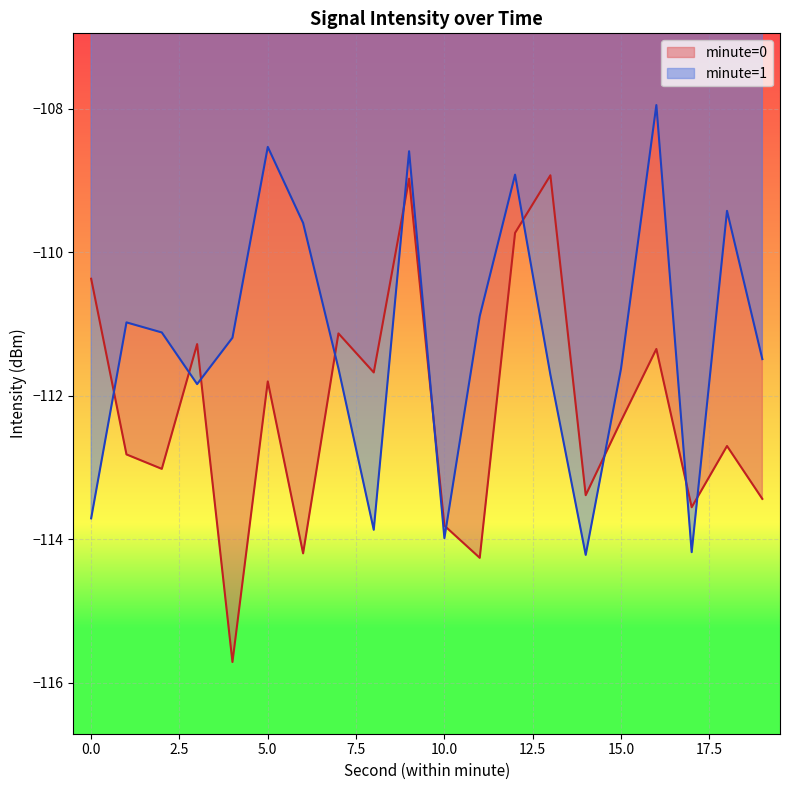

What is the difference between the maximum and minimum values?

6.8